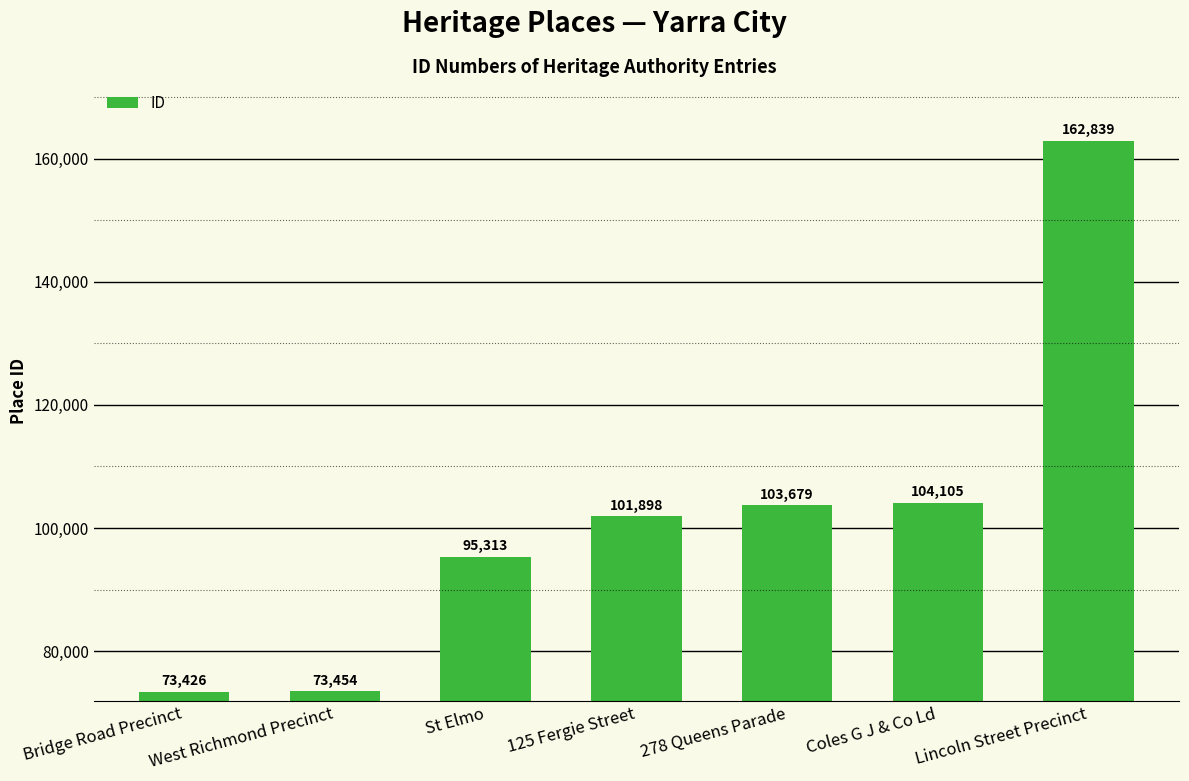

What is the change in value from 125 Fergie Street to Lincoln Street Precinct?

+60941